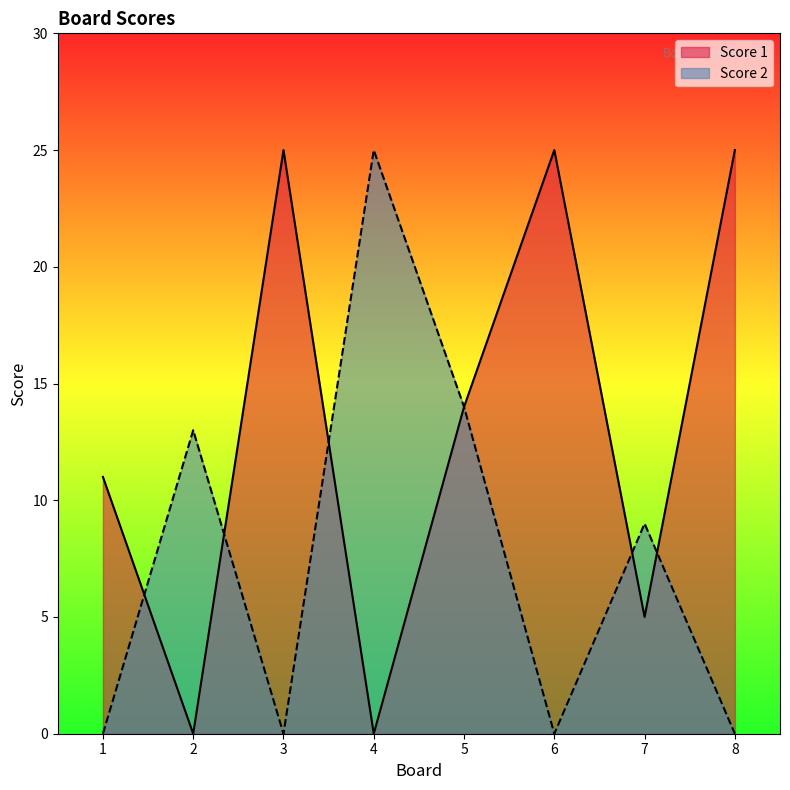

Read the Score 1 value at 8.

25